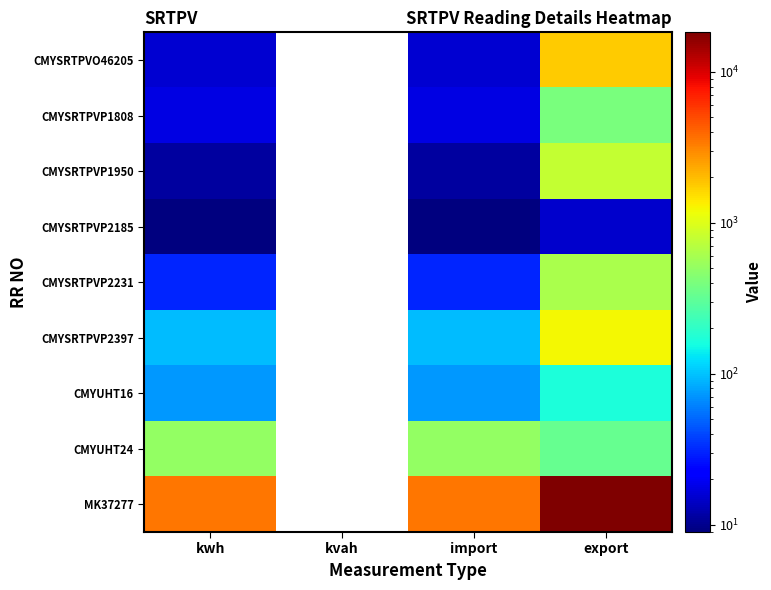

The value of CMYSRTPVP2231 at kwh is 30.6. True or false?

True